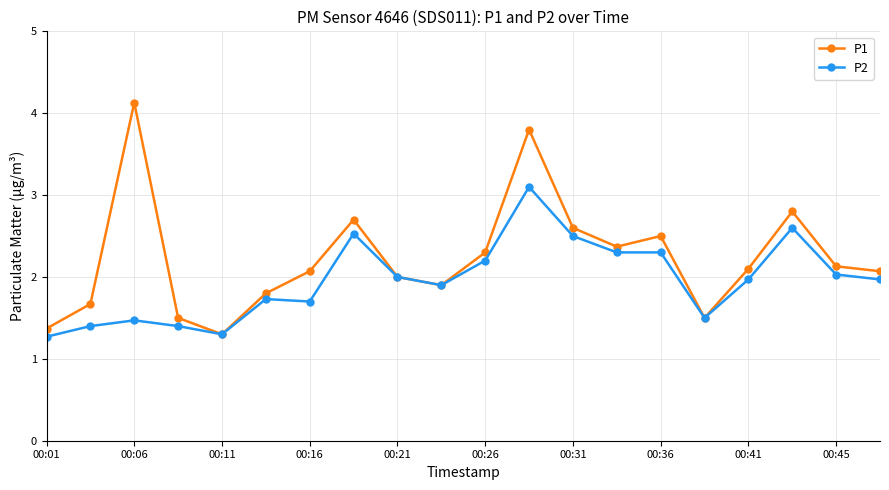

What is the maximum value for P1?

4.1